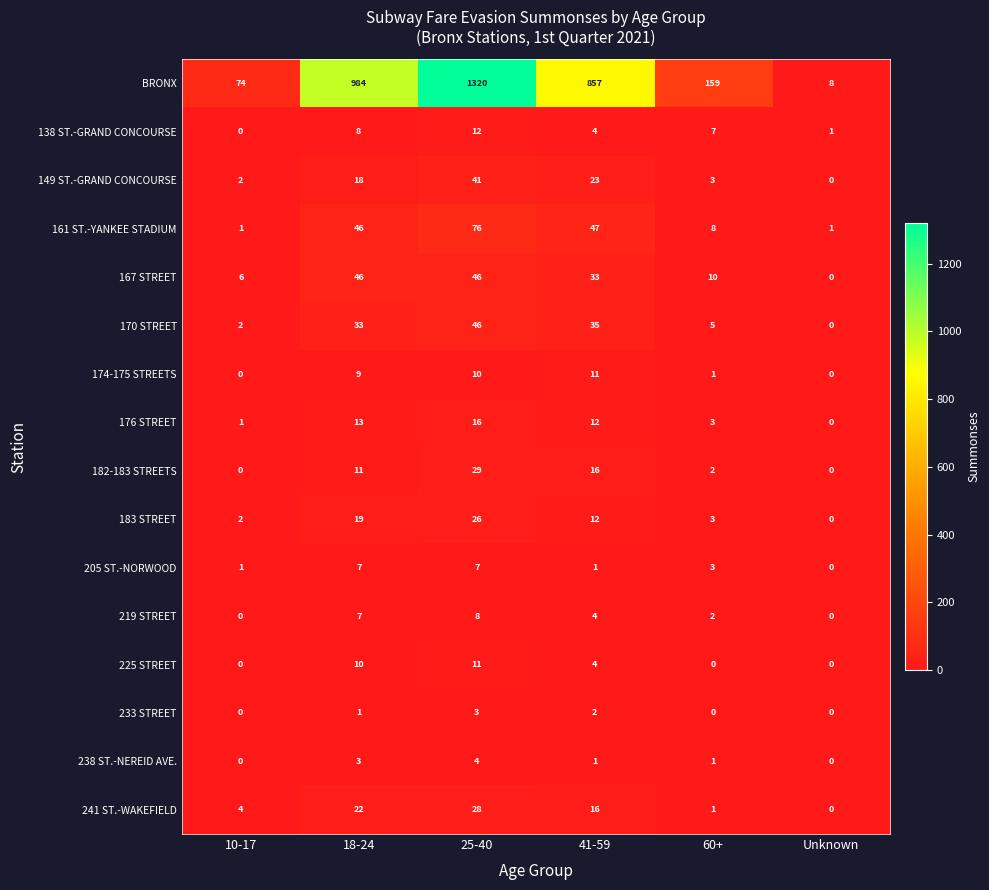

At which label does 138 ST.-GRAND CONCOURSE first exceed 7?

18-24